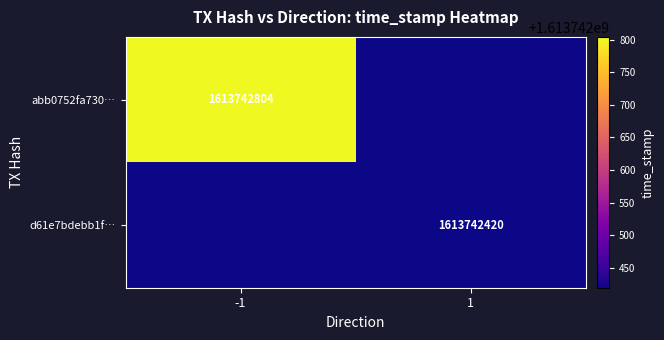

How many d61e7bdebb1fc40eec18521f9d788cd2c300d70 values are between 1 and 1613742420?

2